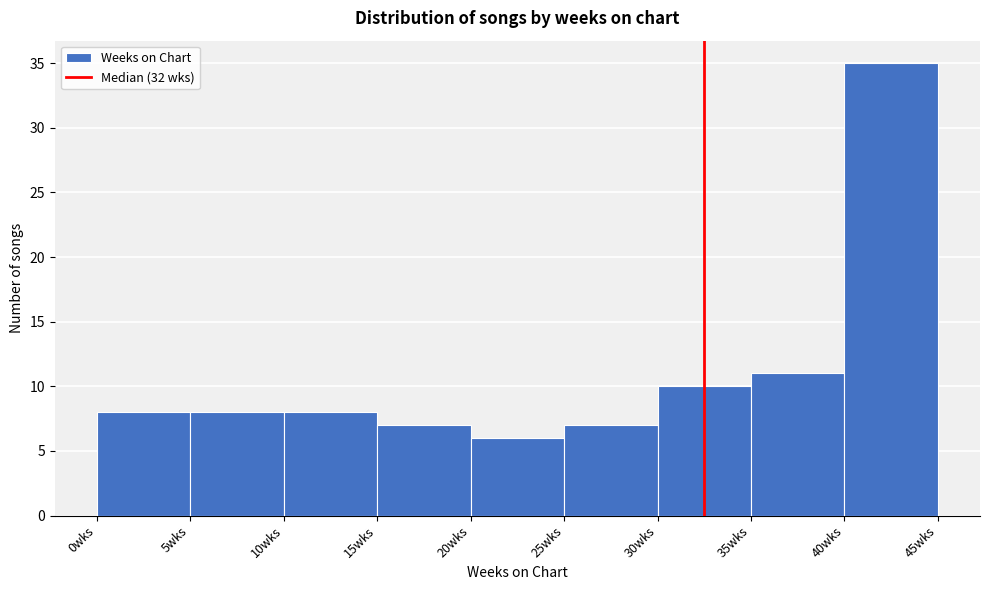

What is the height of the bar covering 5 to 10 on the x-axis? The values are not printed on the chart, so give them approximately, as read against the axis.

8